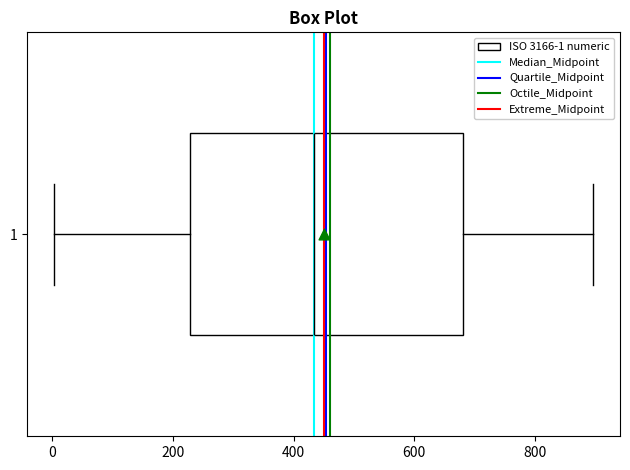

Read this box plot against the x-axis: the position of the median line, the range covered by the box, and the ends of both whiskers. The values are not printed on the chart, so give them approximately, as read against the axis.

median 440, box 220 to 680, whiskers 0 to 900